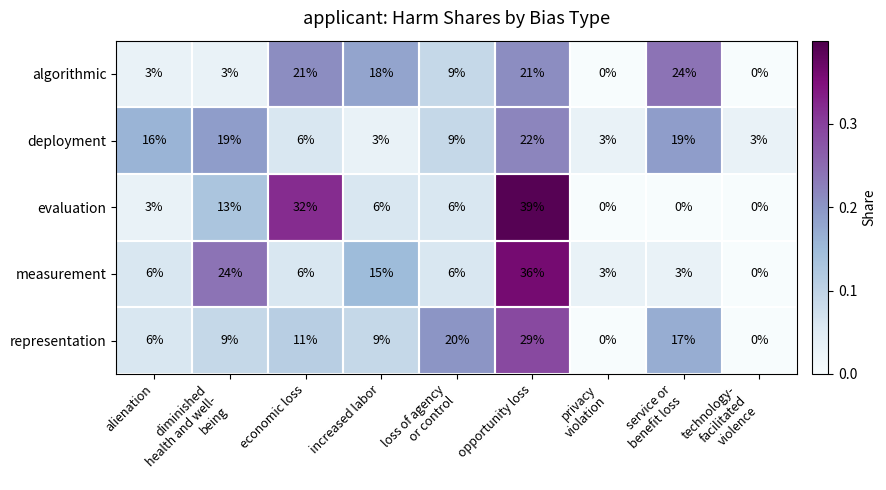

At how many categories does at least one series exceed 0?

9